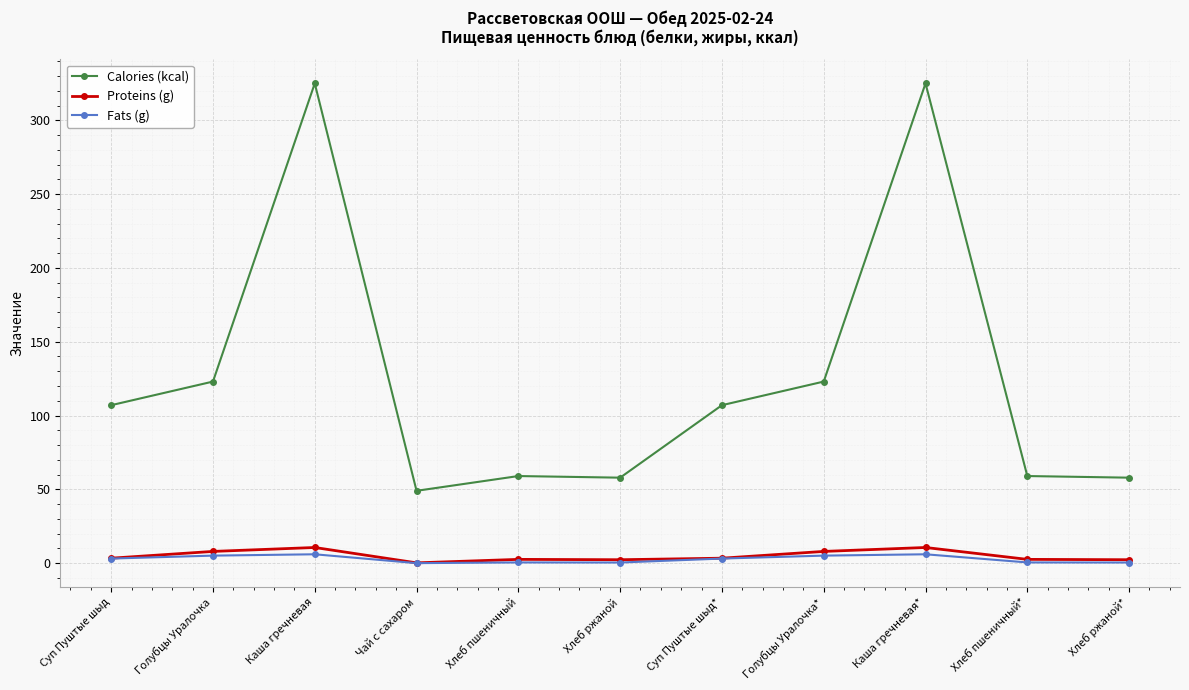

Which series has the largest range (max minus min)?

Calories (kcal)